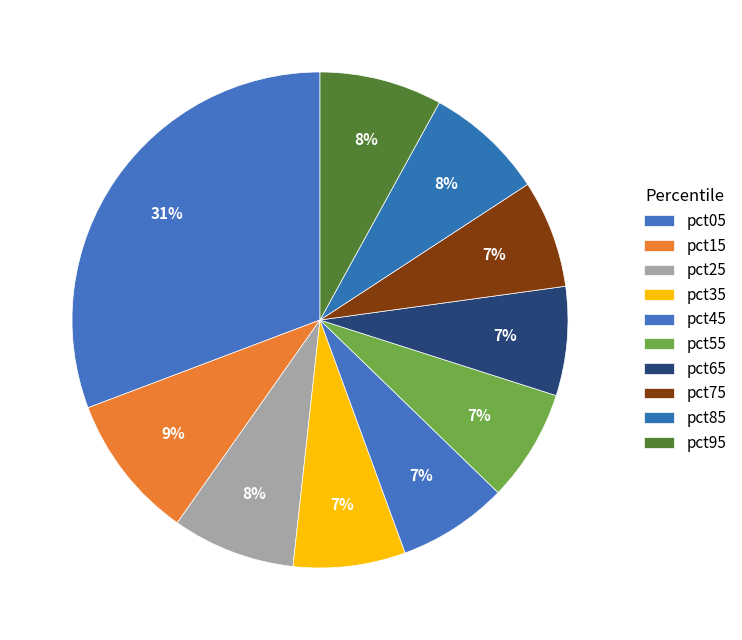

What portion of the pie excludes pct05?

69.2%